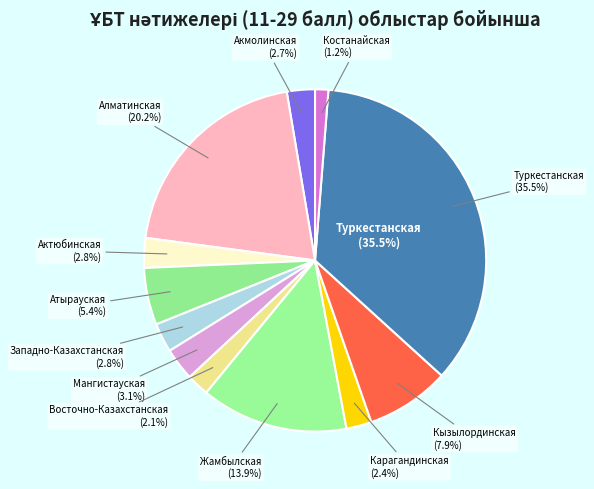

What portion of the pie excludes Мангистауская?

96.9%